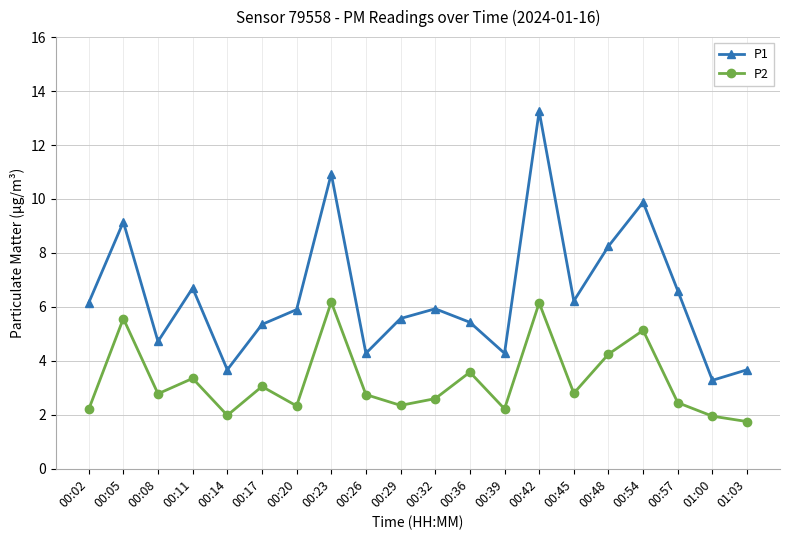

What is the difference between the maximum and minimum values in the P2 series?

4.4